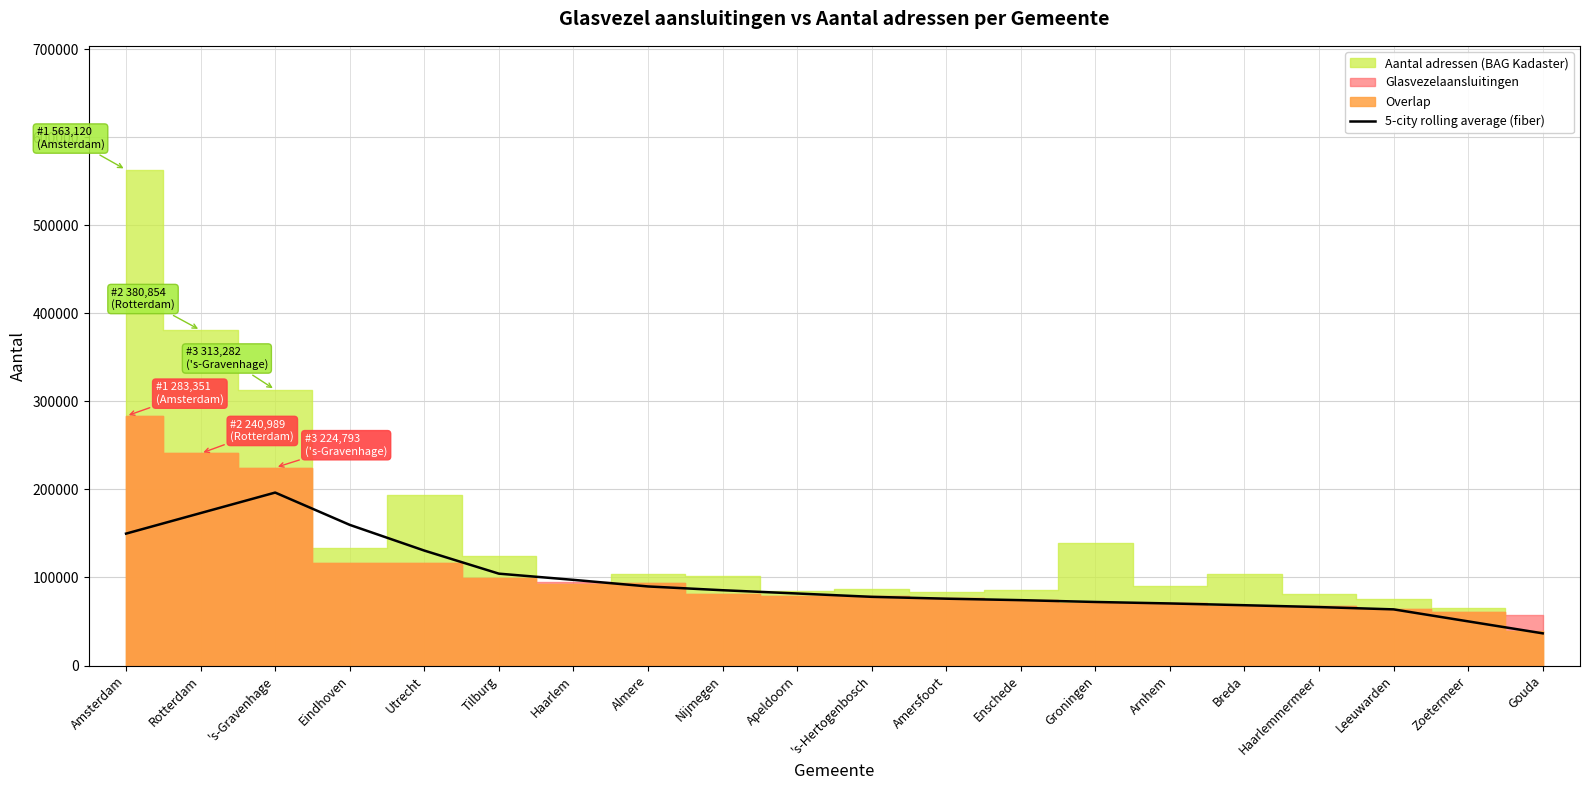

What is the highest value of the 5-city rolling average (fiber) series?

196456.2